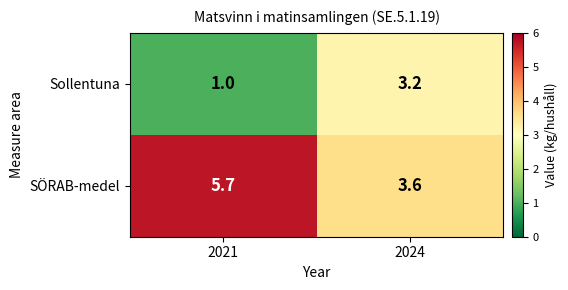

Reading left to right, what are all the values shown in this chart?

Sollentuna: 1.0	3.2
SÖRAB-medel: 5.7	3.6